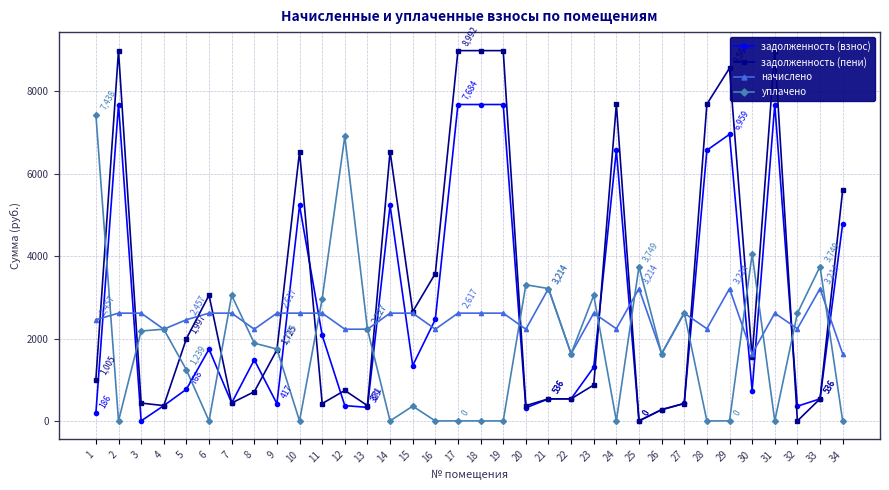

How many interior local valleys does the задолженность (взнос) series have?

9